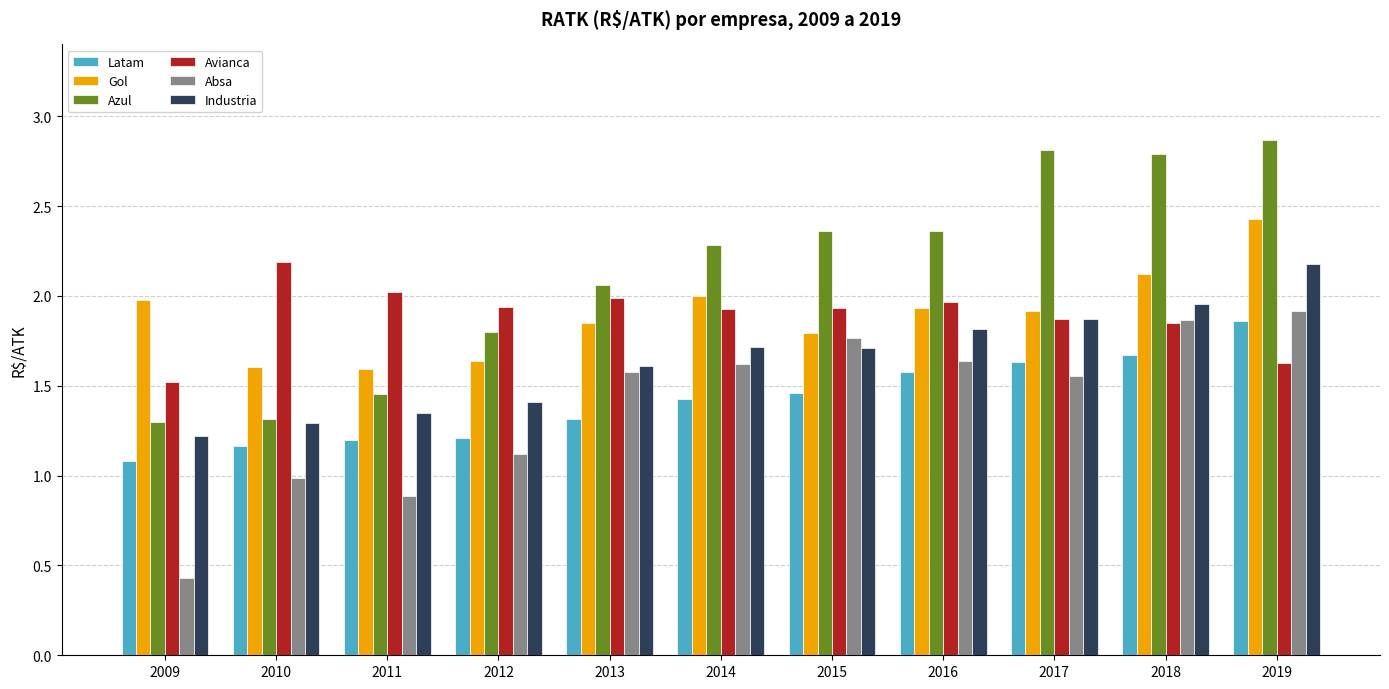

The Absa series shows 1.9 at 2018. True or false?

True